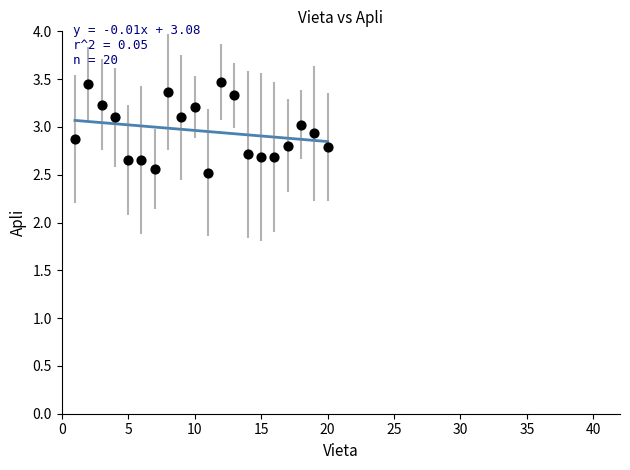

What is the range of X values (max minus min)?

19.0